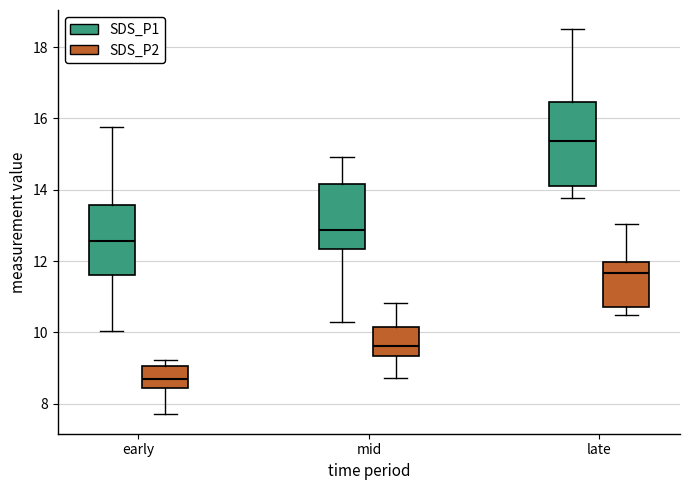

Where is the lower edge of the box for early (SDS_P1) on the y-axis? The values are not printed on the chart, so give them approximately, as read against the axis.

11.6